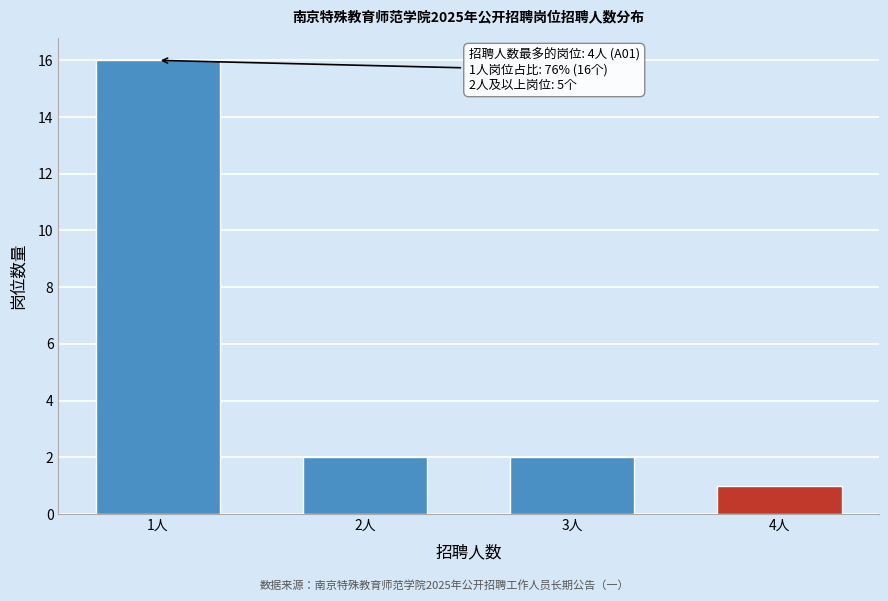

Reading right to left, extract all data points from this chart.

4人=1	3人=2	2人=2	1人=16